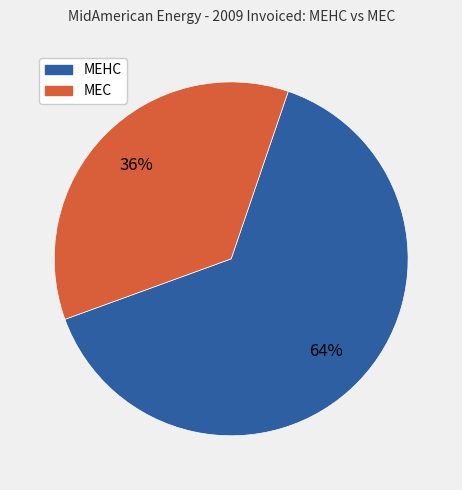

To the nearest percent, what is the difference between the largest and smallest slice percentages?

28%